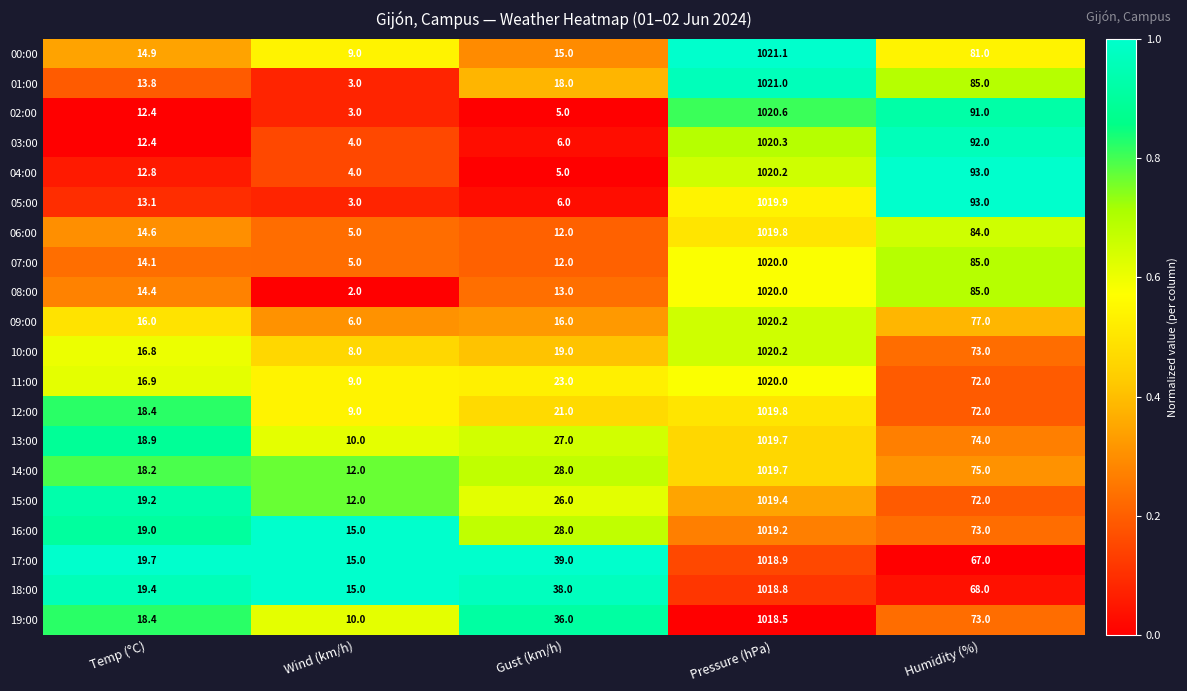

List the labels in order of 06:00 value, smallest first.

Wind (km/h), Gust (km/h), Temp (°C), Humidity (%), Pressure (hPa)